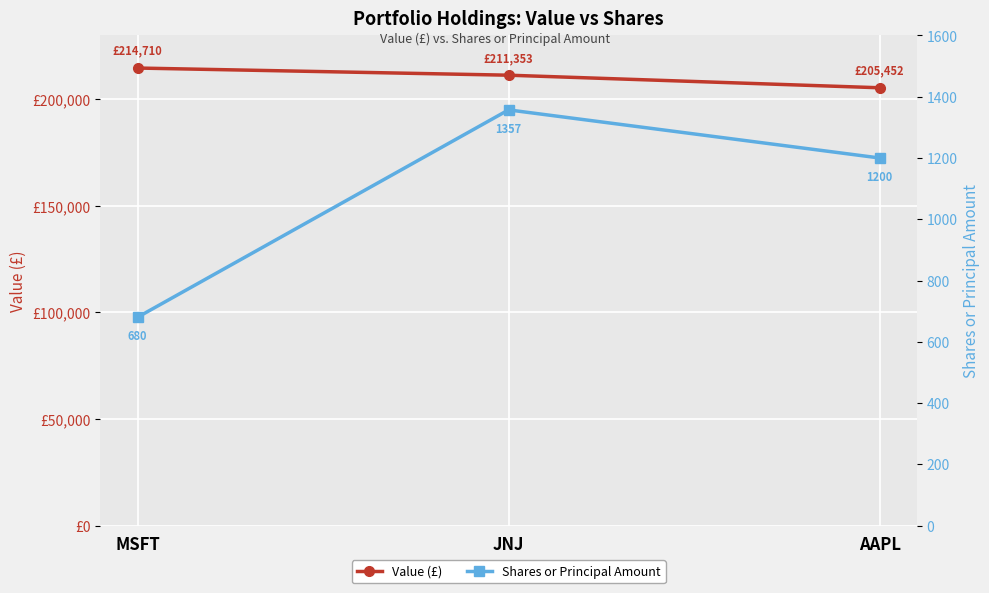

Reading right to left, transcribe all the data shown in this chart.

Value (£): AAPL=205452	JNJ=211353	MSFT=214710
Shares or Principal Amount: AAPL=1200	JNJ=1357	MSFT=680